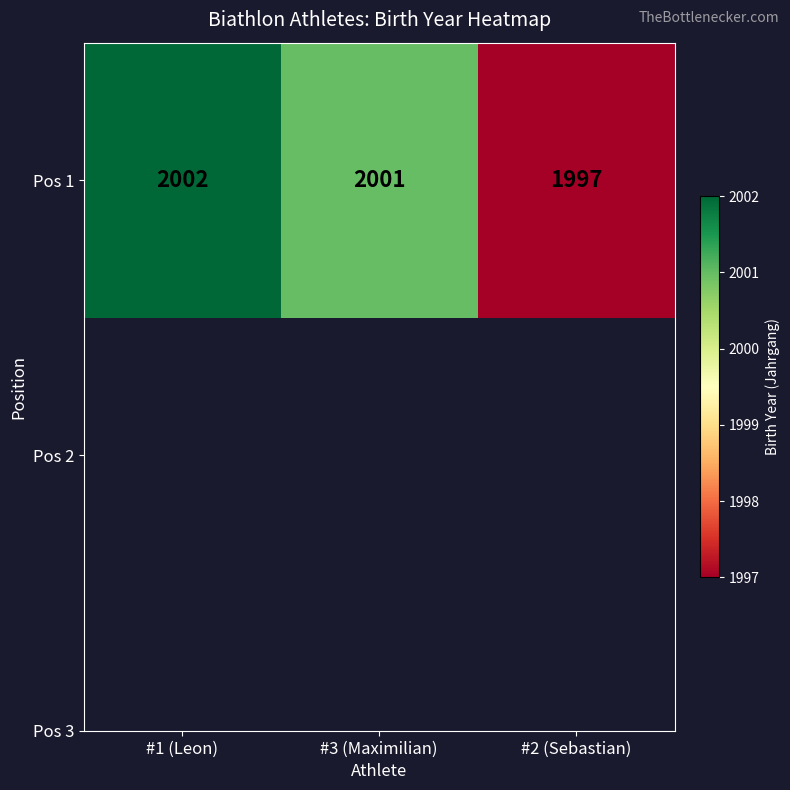

What is the sum of all values?

6000